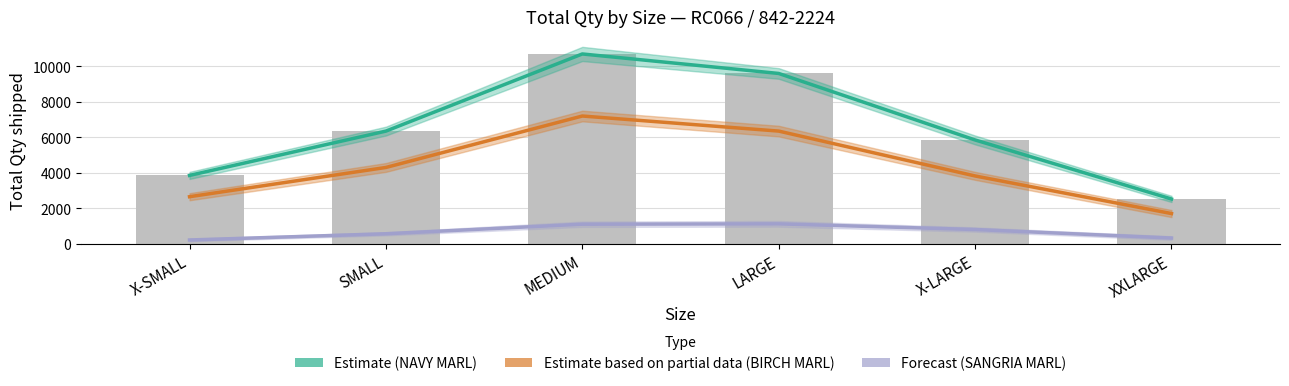

Reading left to right, transcribe all the data shown in this chart.

NAVY MARL (Estimate): 3850	6350	10700	9600	5850	2520
BIRCH MARL (Estimate based on partial data): 2650	4300	7200	6350	3820	1700
SANGRIA MARL (Forecast): 210	560	1100	1120	800	320